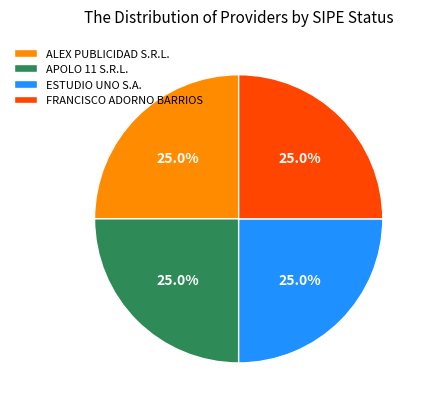

Is there any slice that represents more than half of the pie?

No